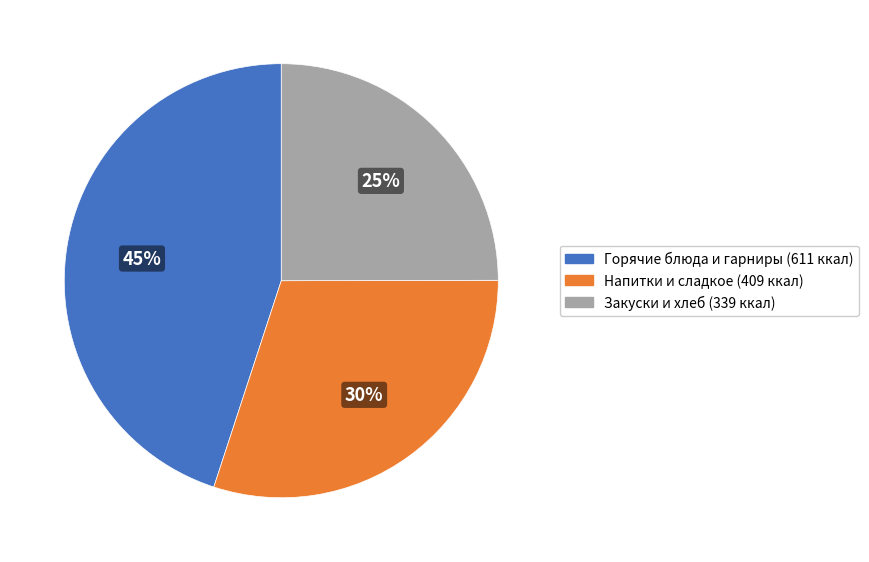

Is there a majority slice in this chart?

No